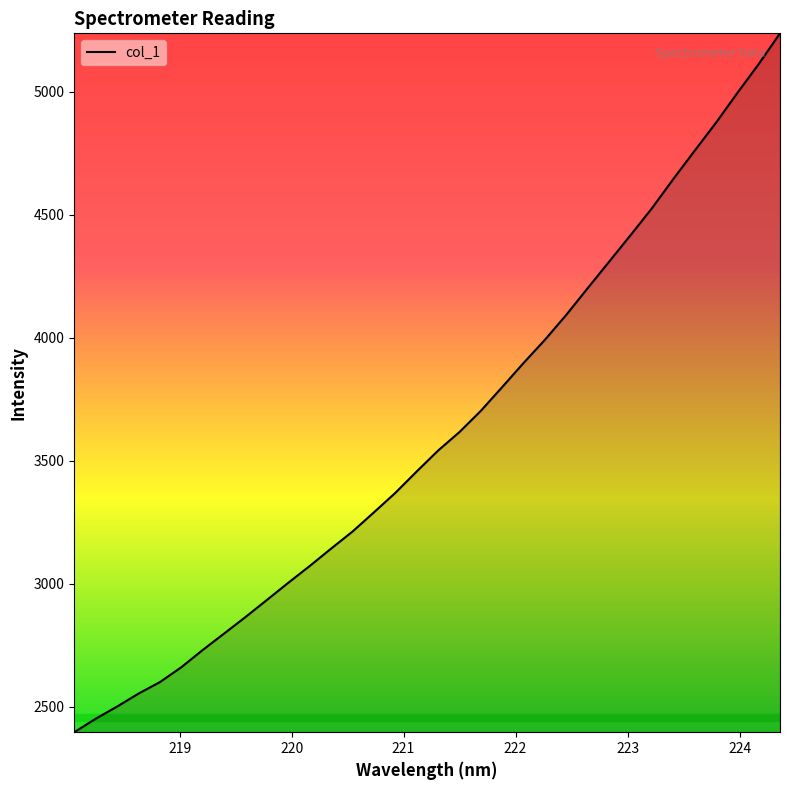

What is the difference between the maximum and minimum values?

2842.8